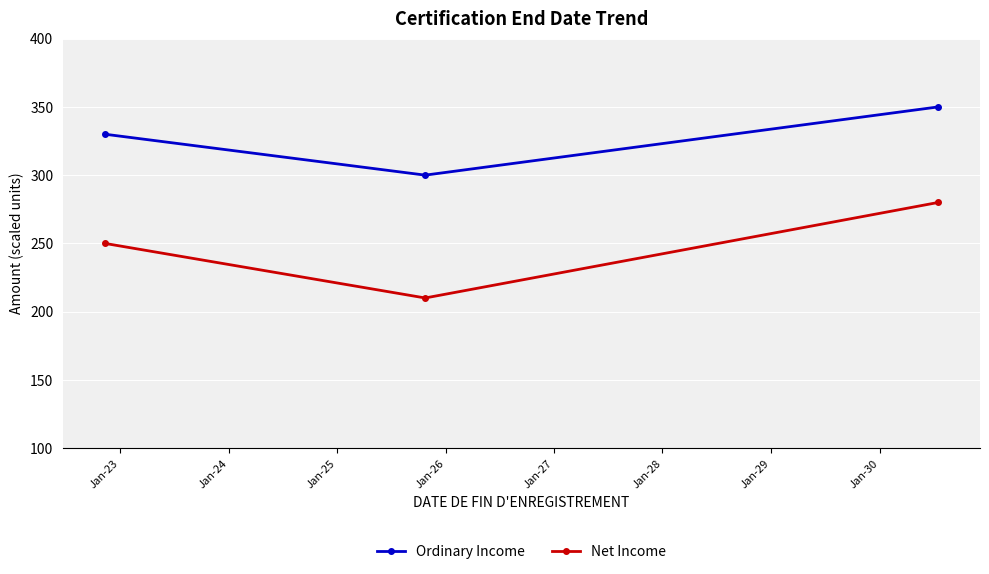

What is the greatest value displayed?

350